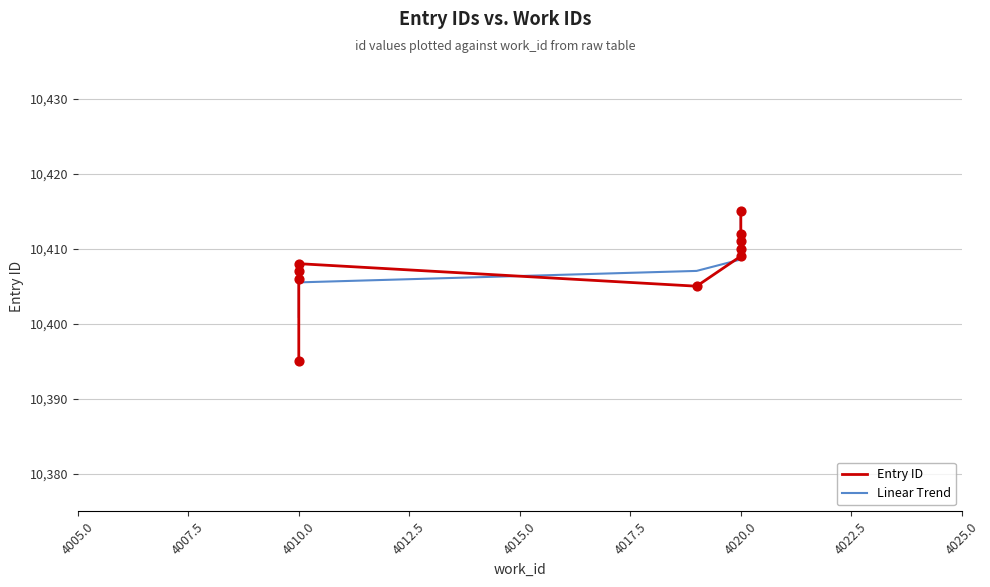

Which series has the widest spread of Y values?

Entry ID